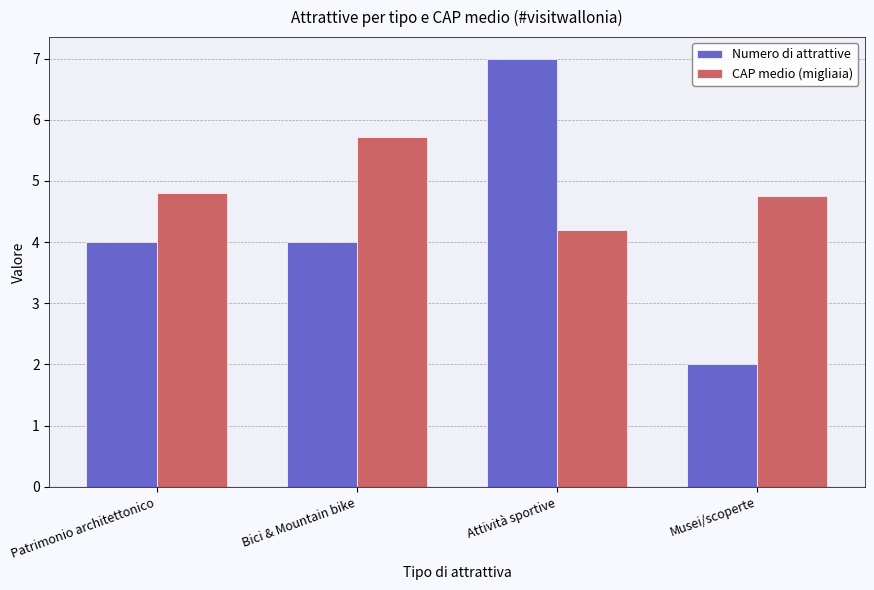

What are all the series names shown in the legend?

Numero di attrattive, CAP medio (migliaia)